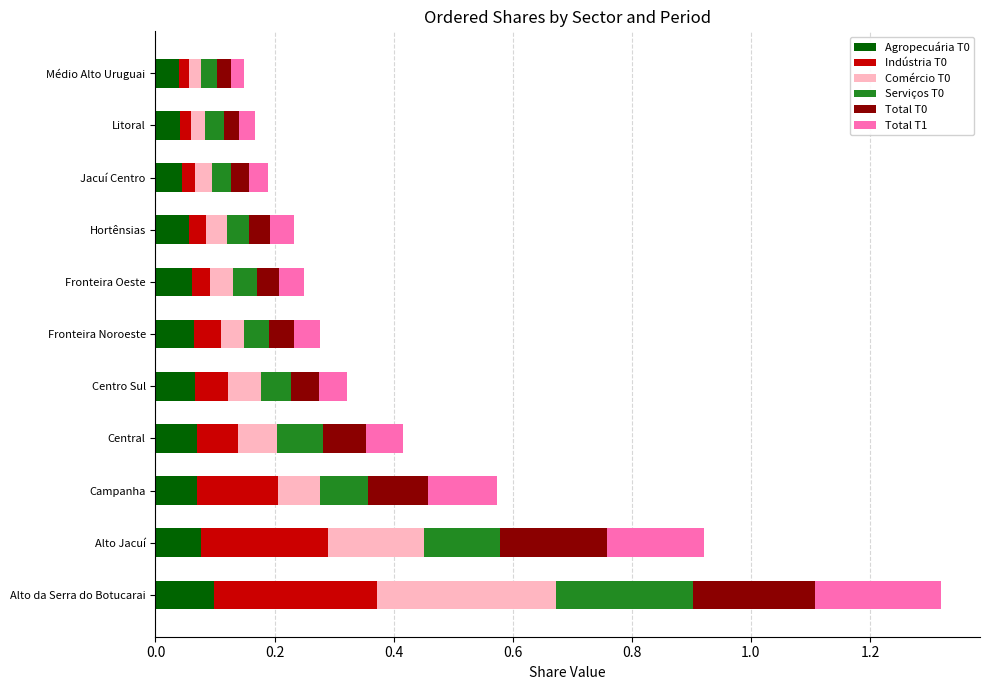

At which category is the sum across all series the highest?

Alto da Serra do Botucarai